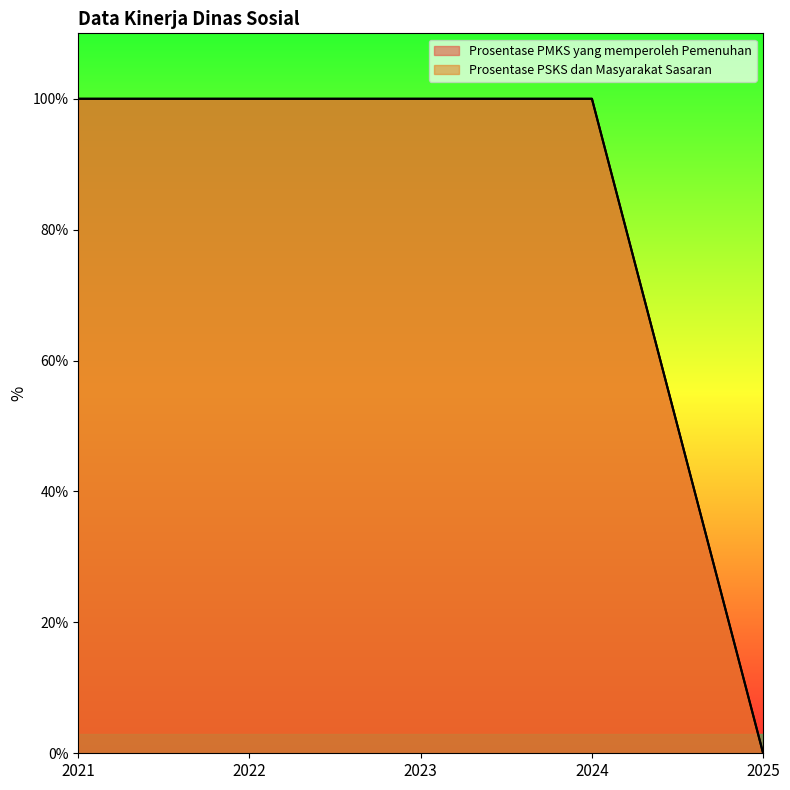

How many values in the Prosentase PMKS yang memperoleh Pemenuhan series are below 100?

1